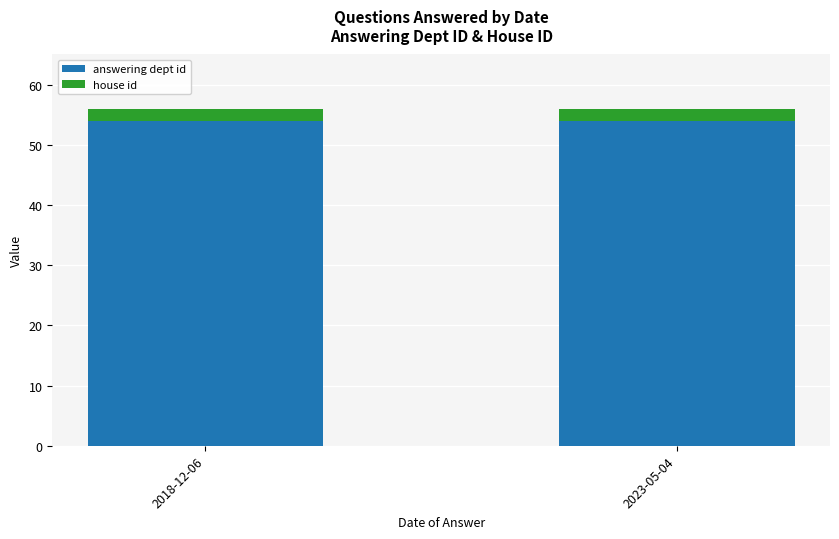

Does the chart contain any negative values?

No